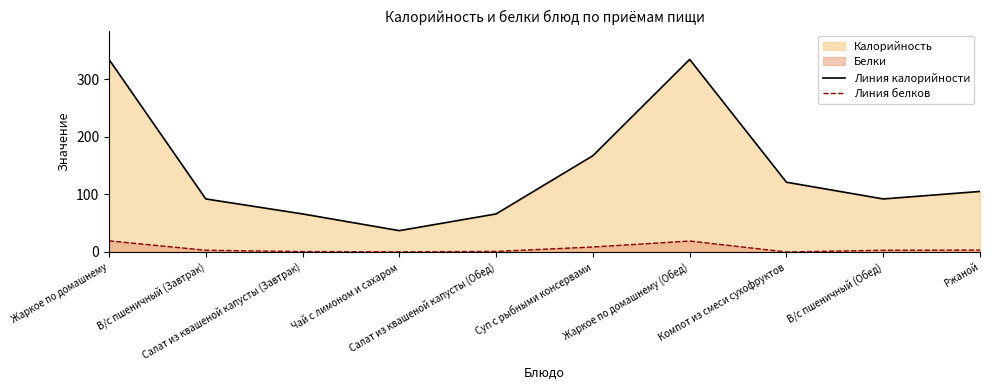

True or false: Линия белков has a value of 3.0 at В/с пшеничный (Обед).

True